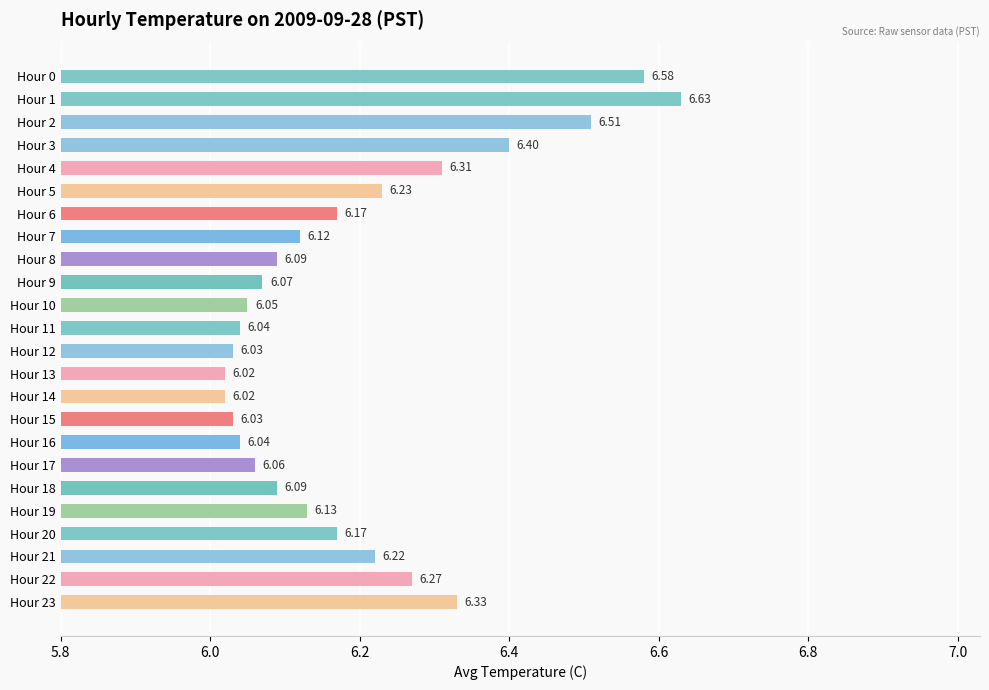

Between Hour 14 and Hour 6, which is larger?

Hour 6